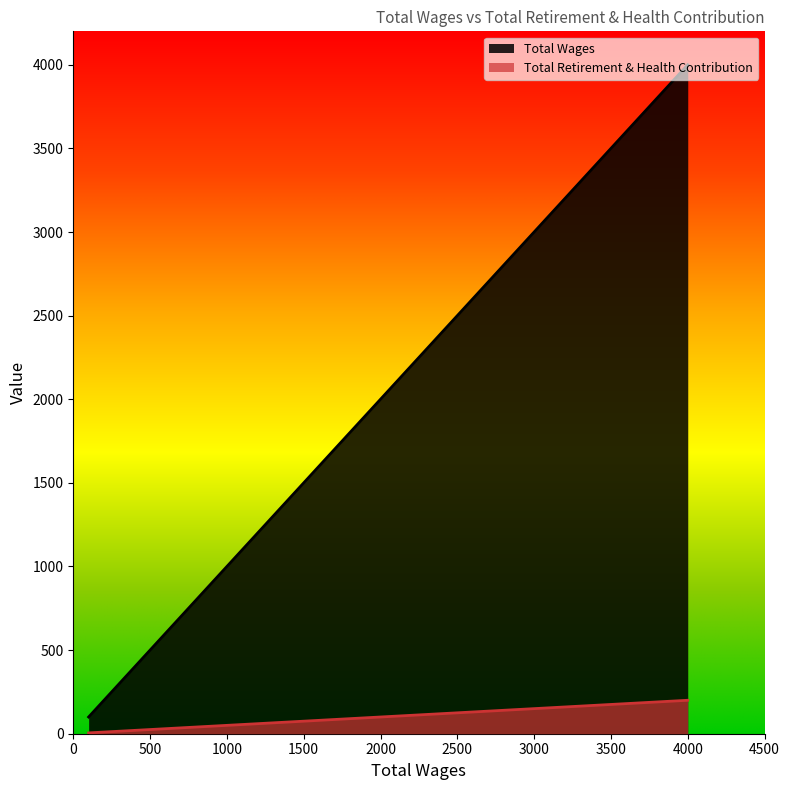

Which series has the widest spread of values?

Total Wages